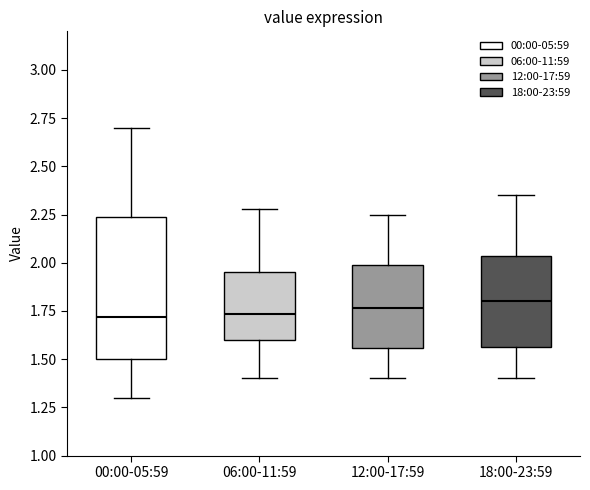

Reading left to right, transcribe this box plot: for each box, give where its median line is, the range the box spans, and where its two whiskers end, as read against the y-axis. The values are not printed on the chart, so give them approximately, as read against the axis.

00:00-05:59: median 1.70, box 1.50 to 2.25, whiskers 1.30 to 2.70
06:00-11:59: median 1.75, box 1.60 to 1.95, whiskers 1.40 to 2.30
12:00-17:59: median 1.75, box 1.55 to 2.00, whiskers 1.40 to 2.25
18:00-23:59: median 1.80, box 1.55 to 2.05, whiskers 1.40 to 2.35